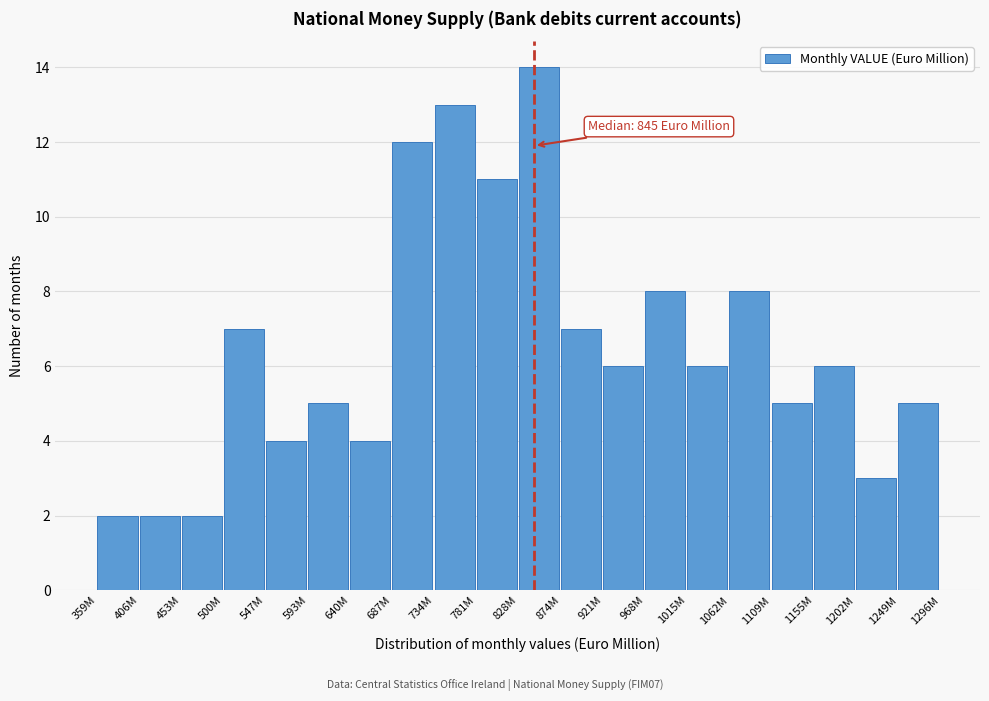

Reading left to right, transcribe all the data shown in this chart.

2	2	2	7	4	5	4	12	13	11	14	7	6	8	6	8	5	6	3	5